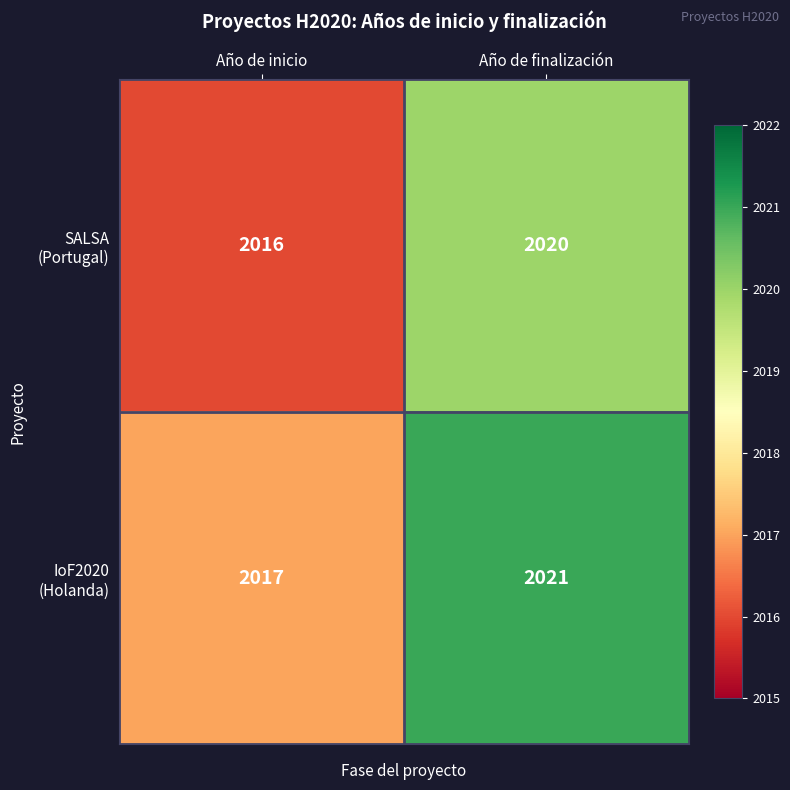

Which category has the highest value across all series?

Año de finalización